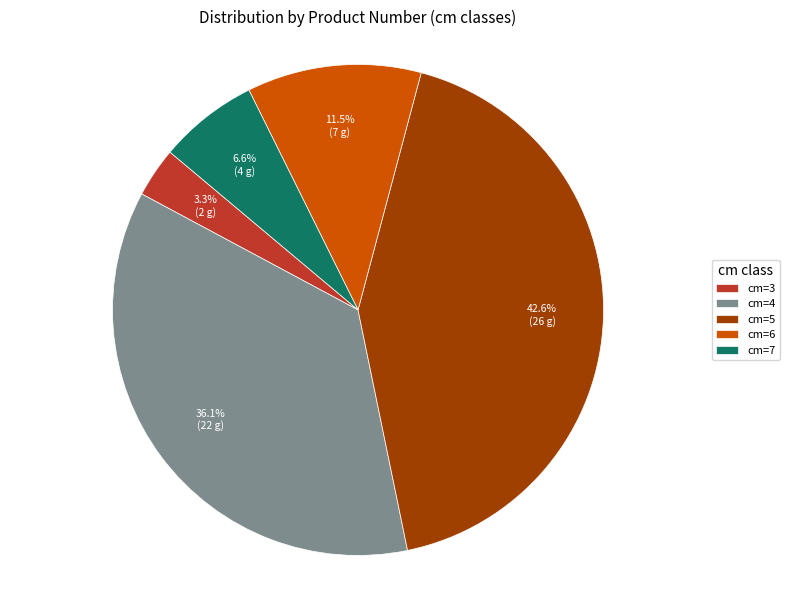

To the nearest percent, what is the difference between the largest and smallest slice percentages?

39%